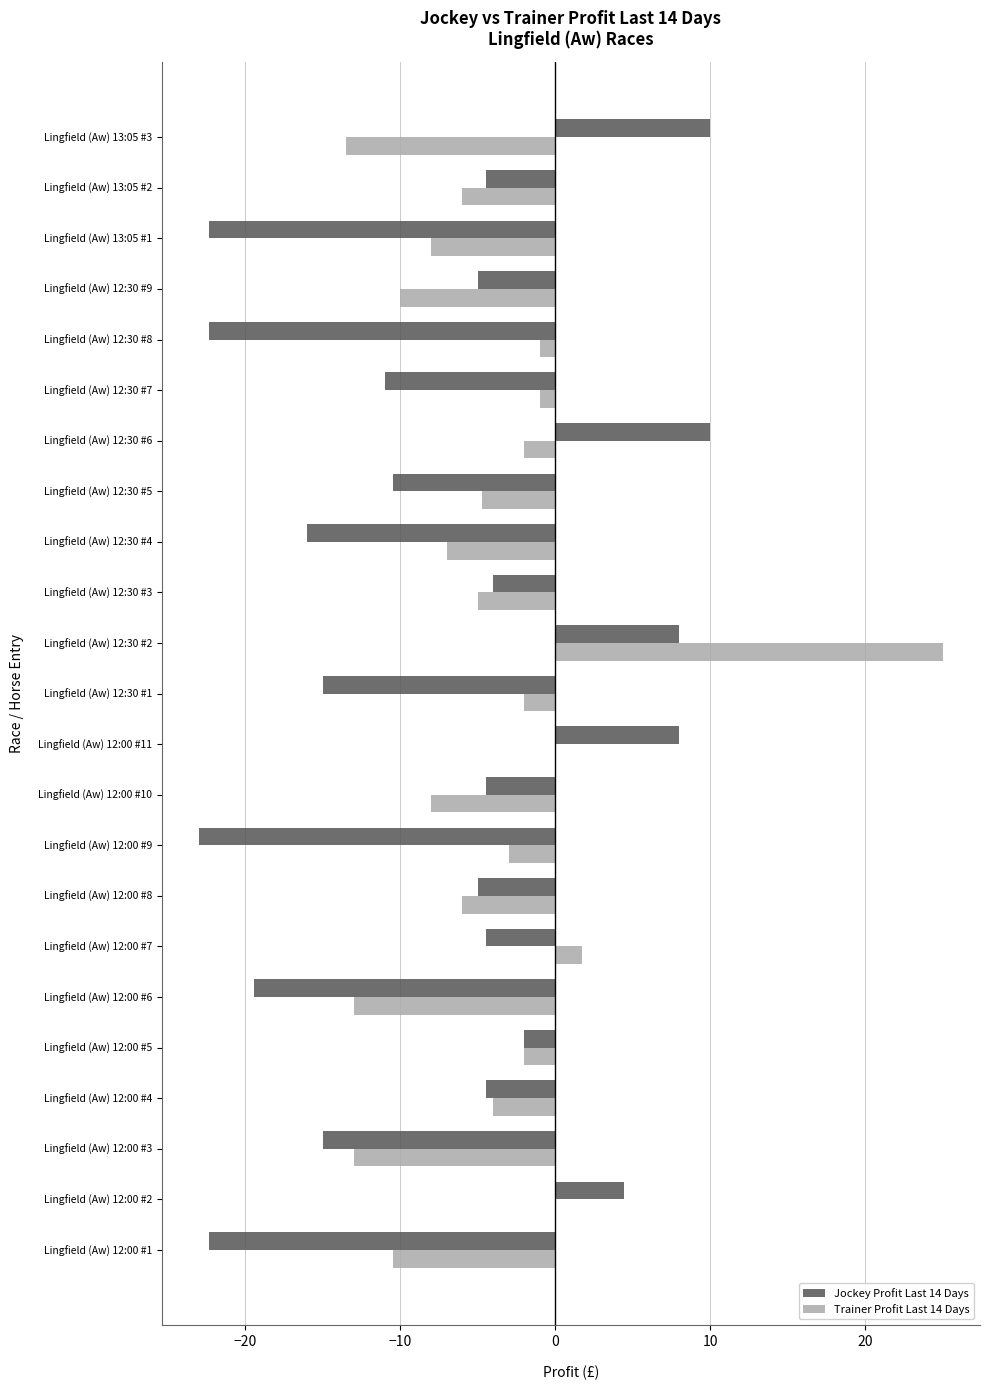

The Jockey Profit Last 14 Days series shows 2.3 at Lingfield (Aw) 12:30 #6. True or false?

False